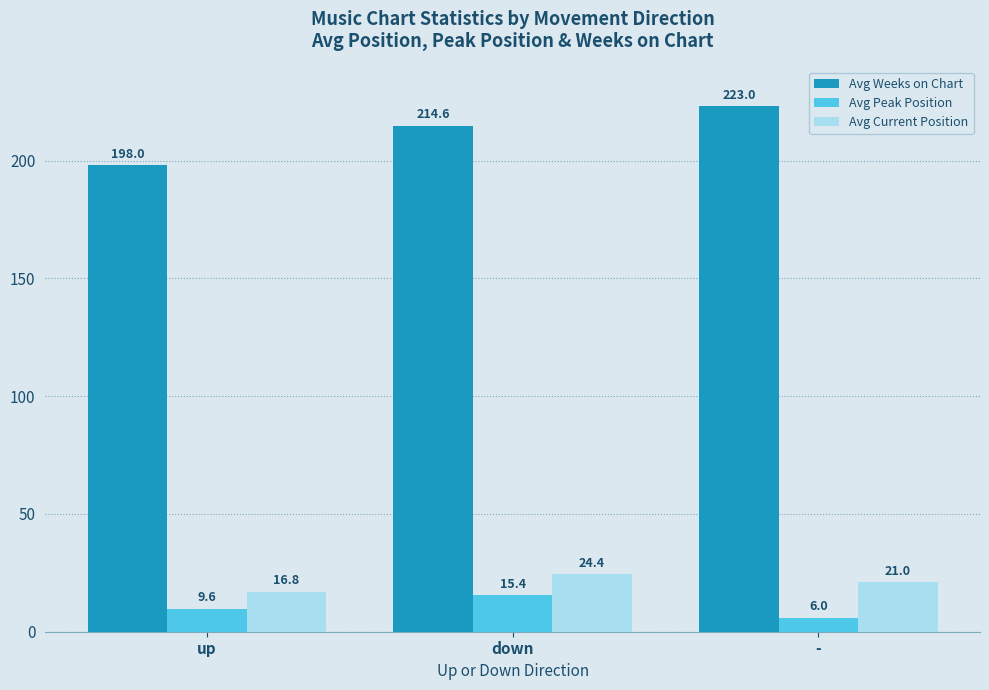

Which series has the largest range (max minus min)?

Avg Weeks on Chart